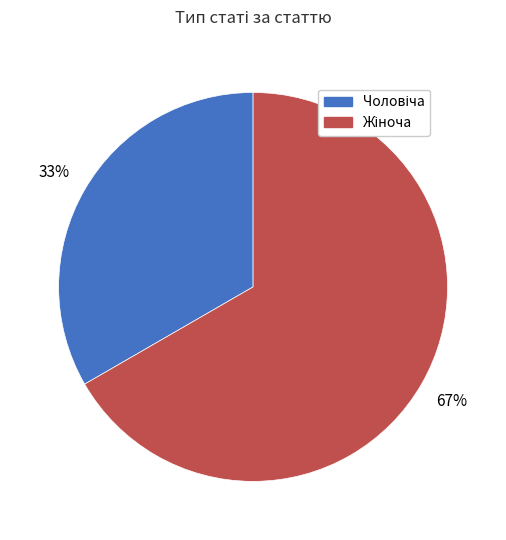

Is there any slice that represents more than half of the pie?

Yes